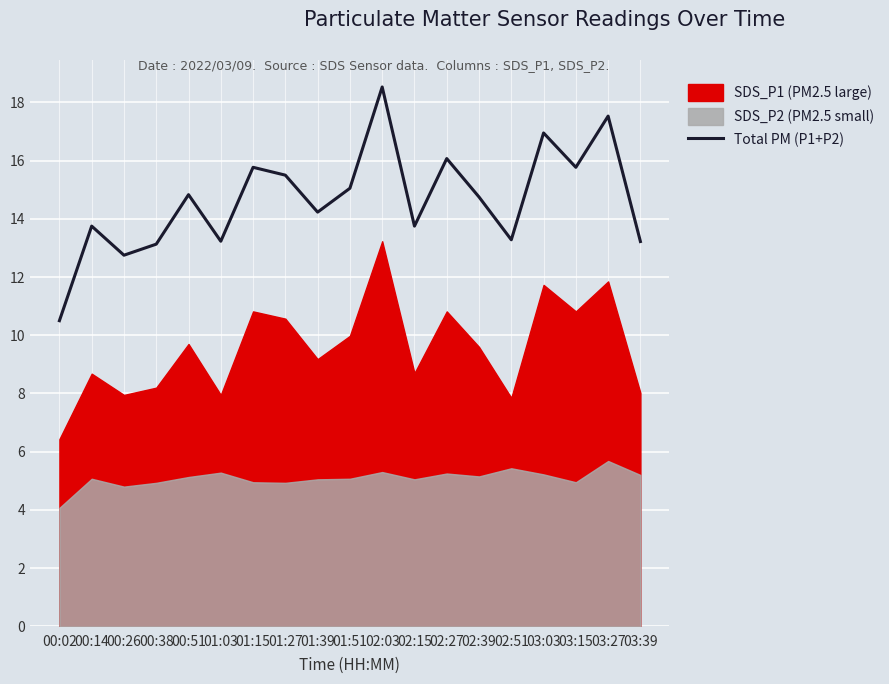

What is the value of the 17th point from the left?

15.8